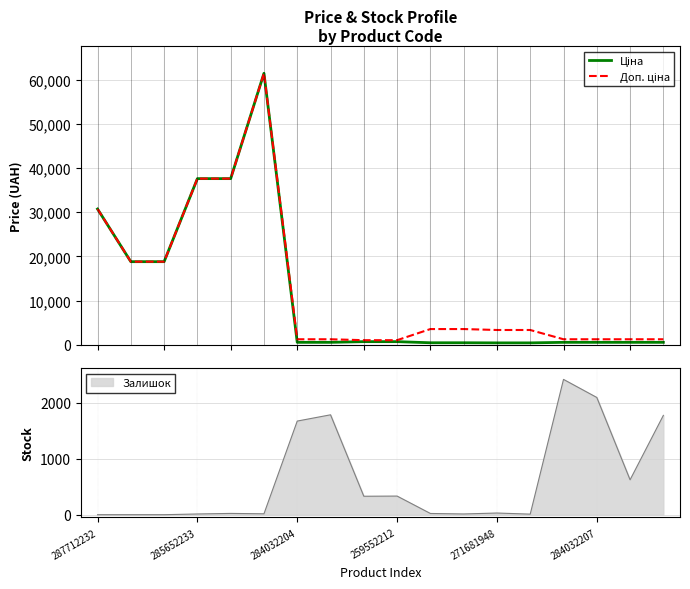

In Ціна, how many points are higher than both neighbors (excluding endpoints)?

1